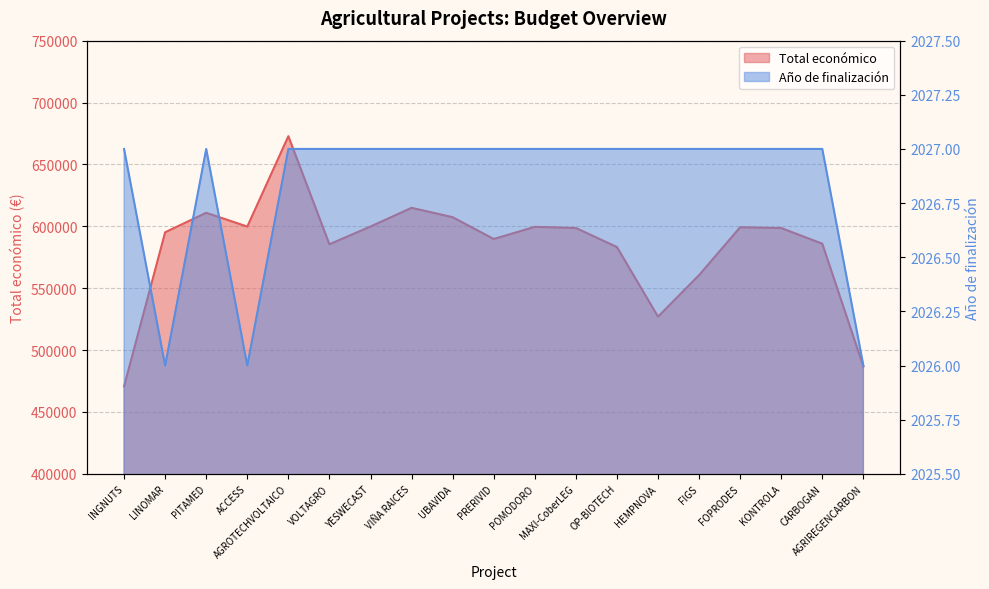

True or false: Año de finalización and Total económico cross at least once.

False